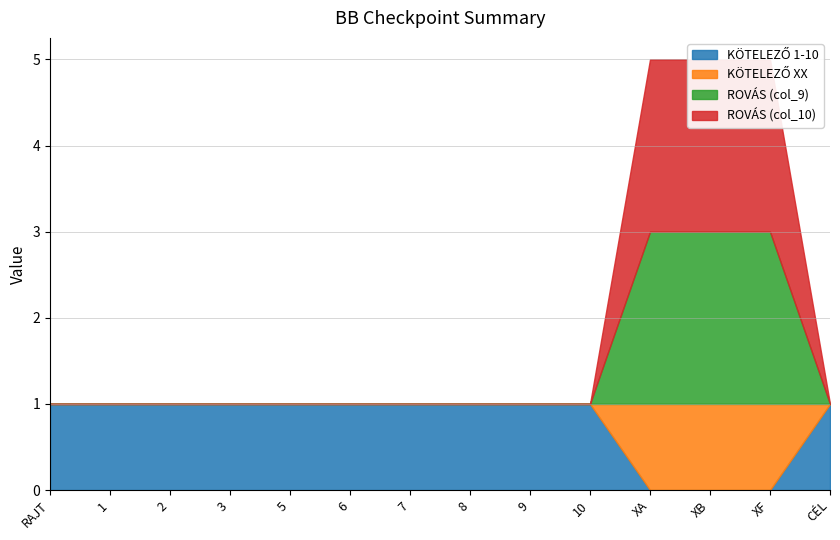

What is the spread (max minus min) of values at RAJT?

1